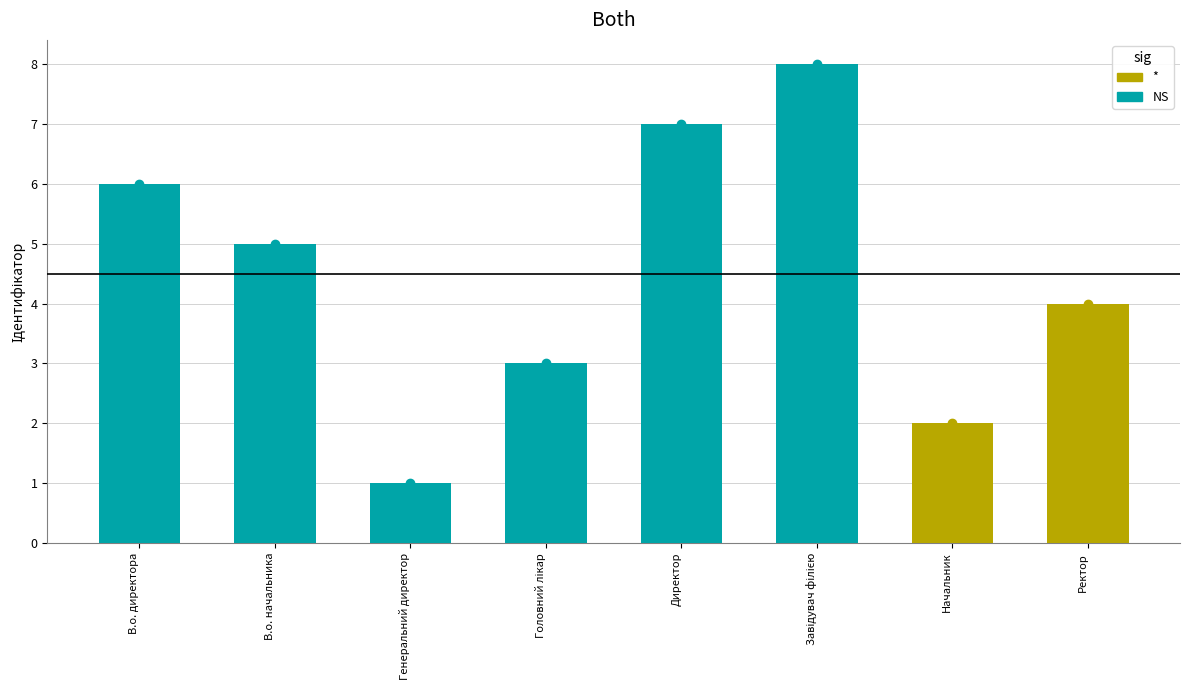

Does the chart contain any negative values?

No